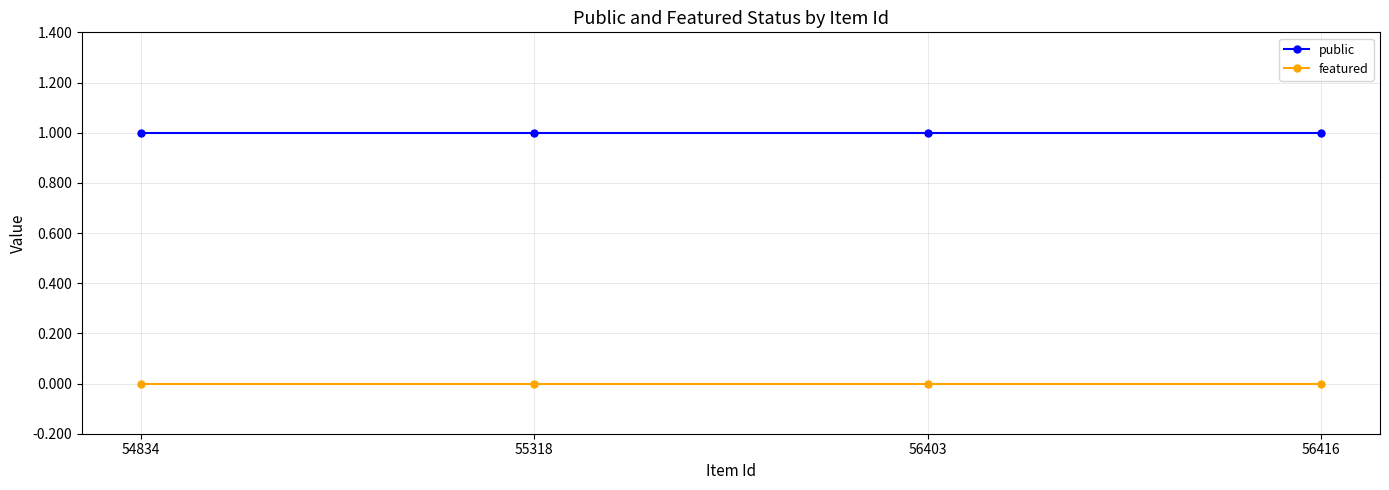

At how many categories does at least one series exceed 0?

4